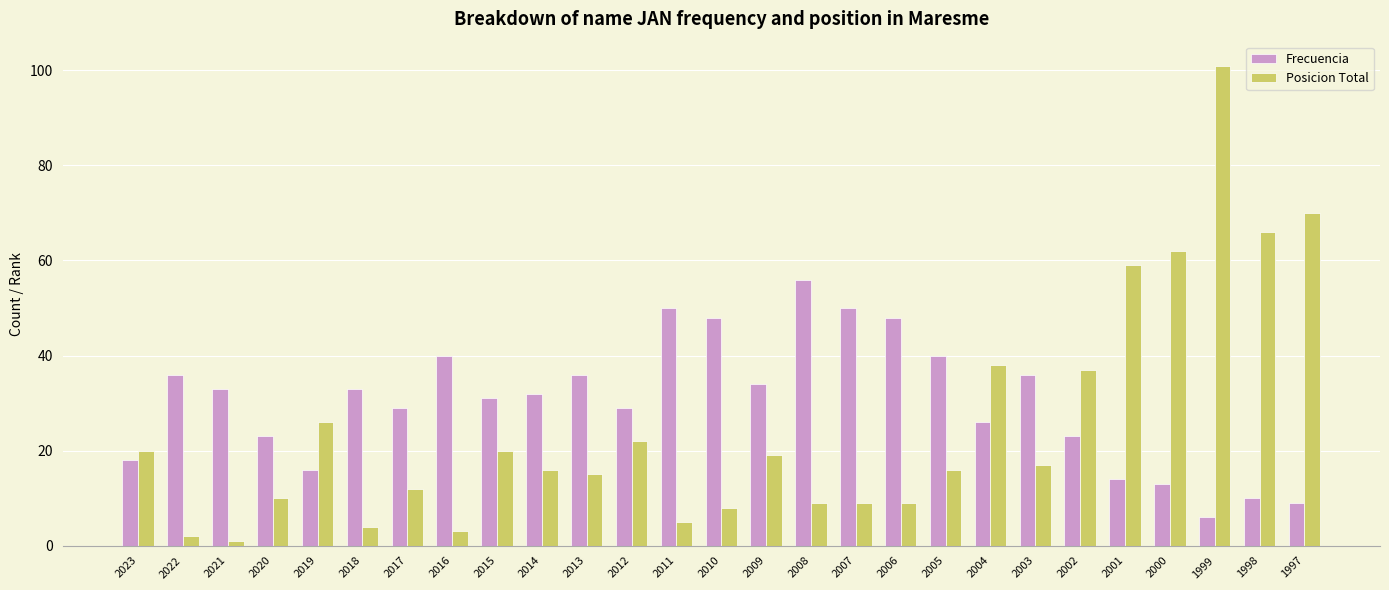

What is the value of the Posicion Total bar at the 10th from the left?

16